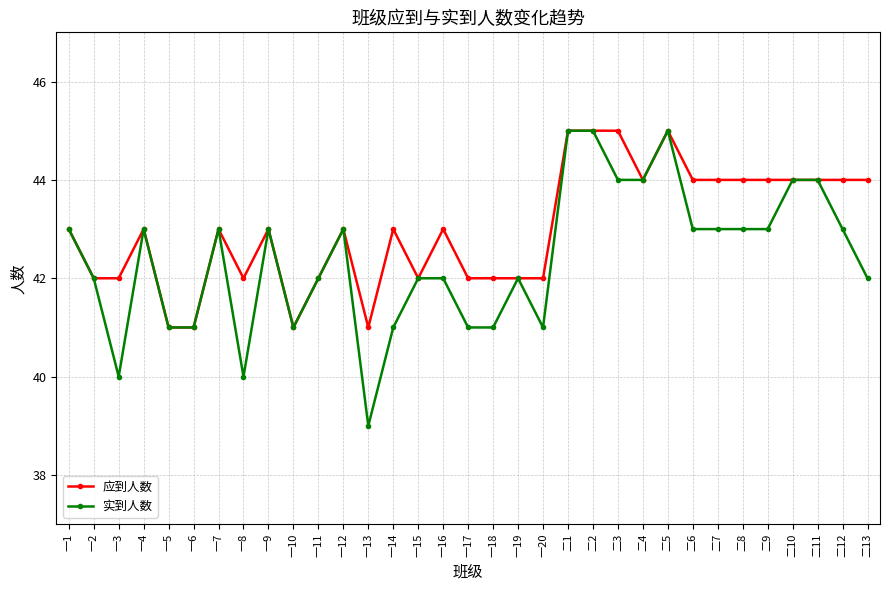

What is the total value across all series at 二9?

87